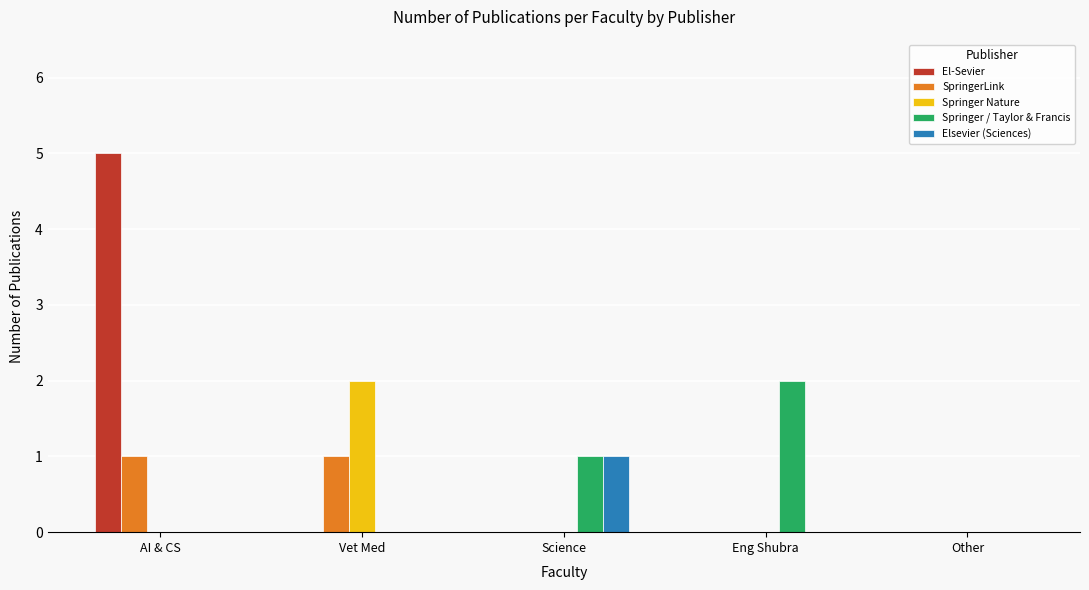

True or false: Springer Nature has a value of -1 at Science.

False